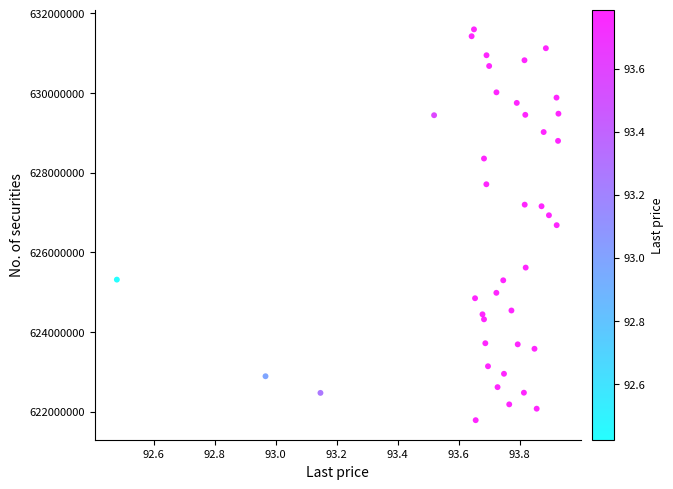

What is the range of X values (max minus min)?

1.4